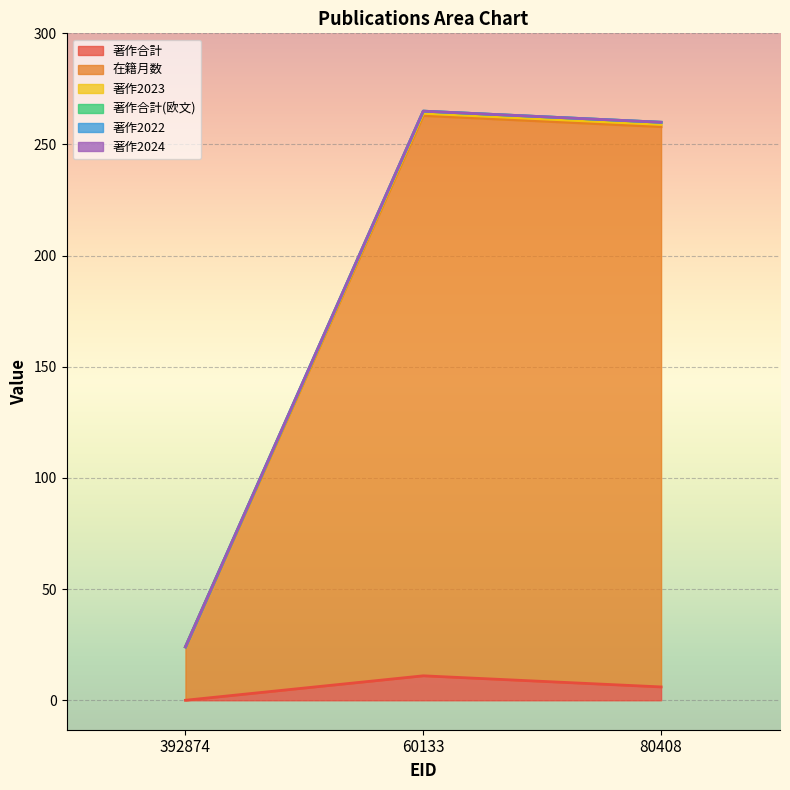

What is the difference between the maximum and minimum values in the 著作2023 series?

241